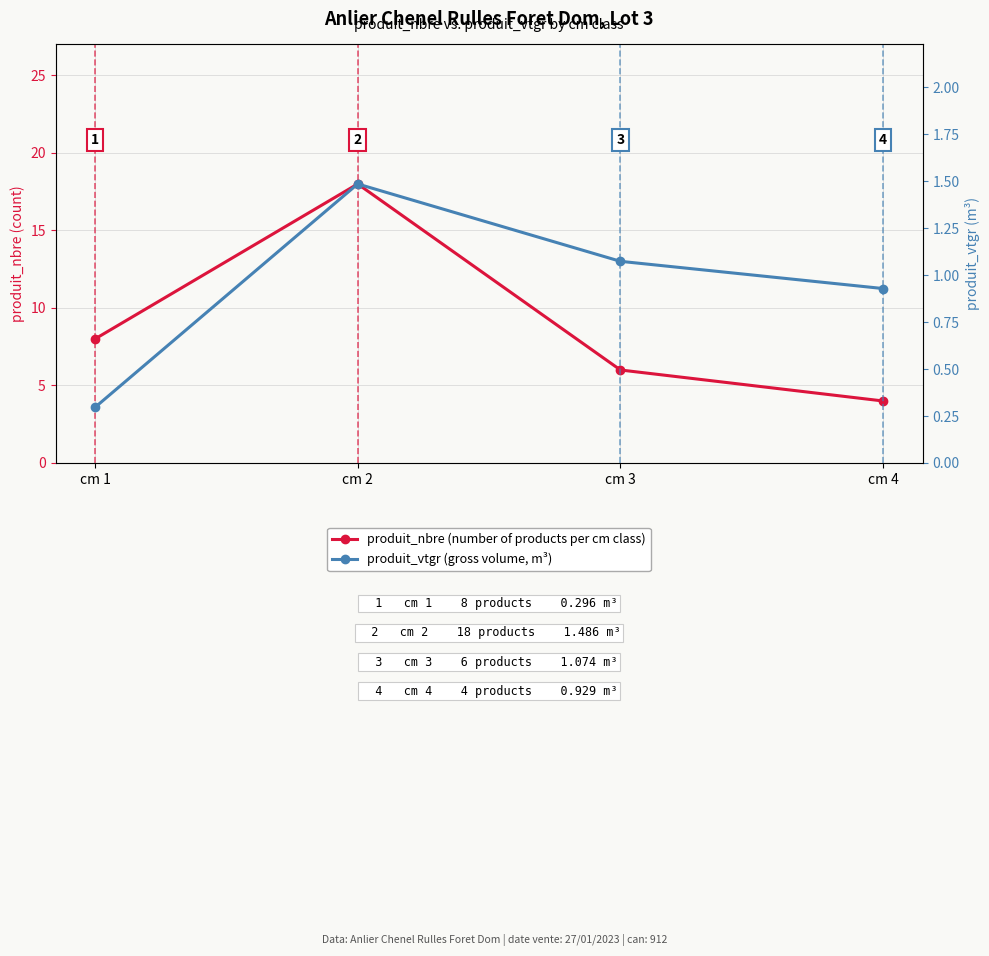

At which category is the sum across all series the highest?

cm 2